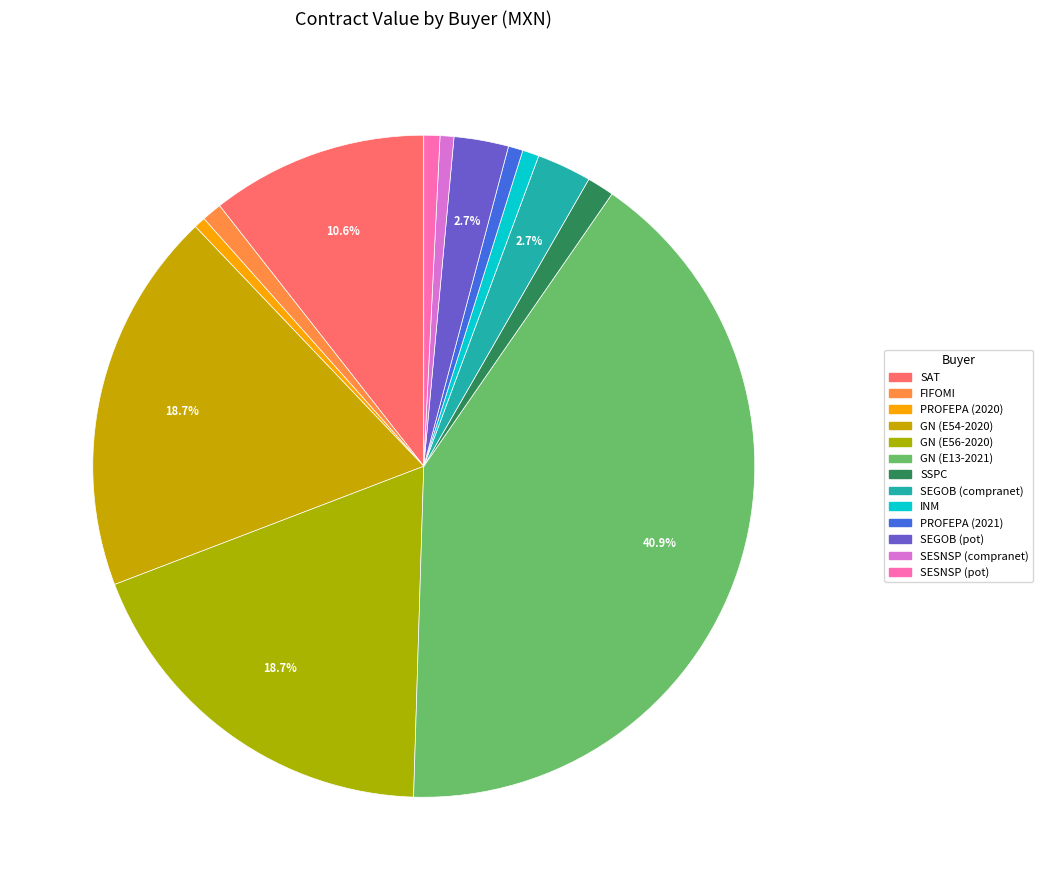

Rank the categories by value from lowest to highest.

PROFEPA (2020), SESNSP (compranet), PROFEPA (2021), SESNSP (pot), INM, FIFOMI, SSPC, SEGOB (compranet), SEGOB (pot), SAT, GN (E54-2020), GN (E56-2020), GN (E13-2021)